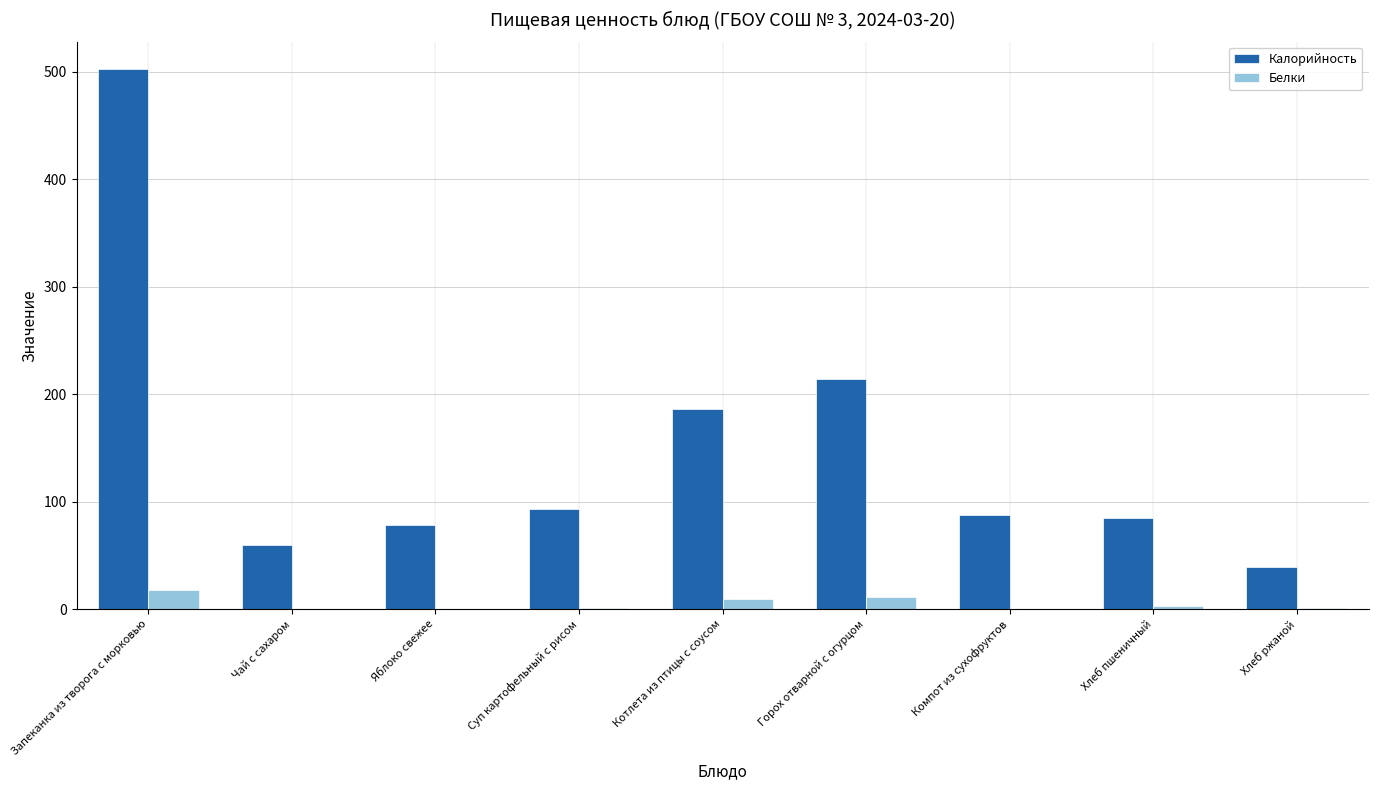

True or false: Калорийность has a value of 380.5 at Горох отварной с огурцом.

False